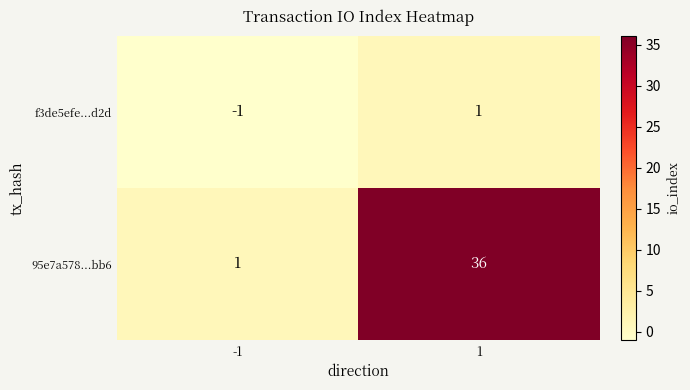

Which series has the largest range (max minus min)?

95e7a578...bb6